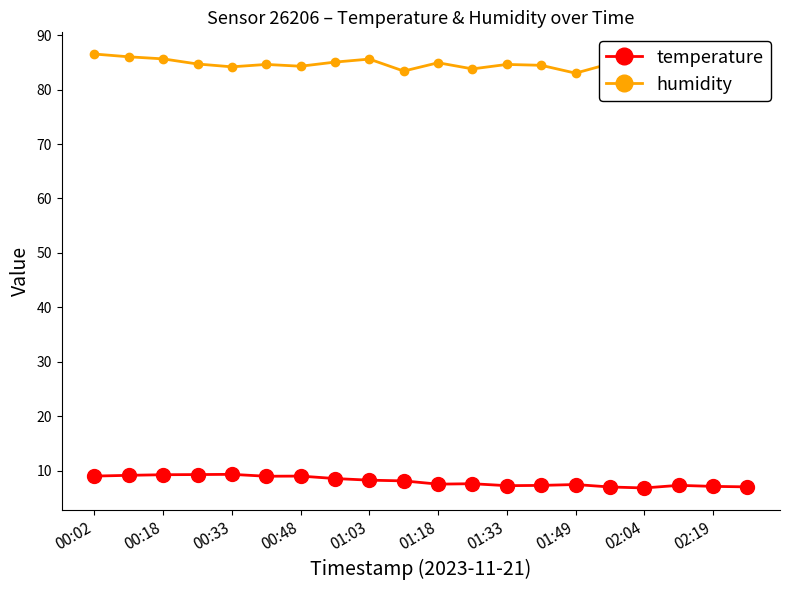

What is the difference between the second highest and second lowest values in the temperature series?

2.3